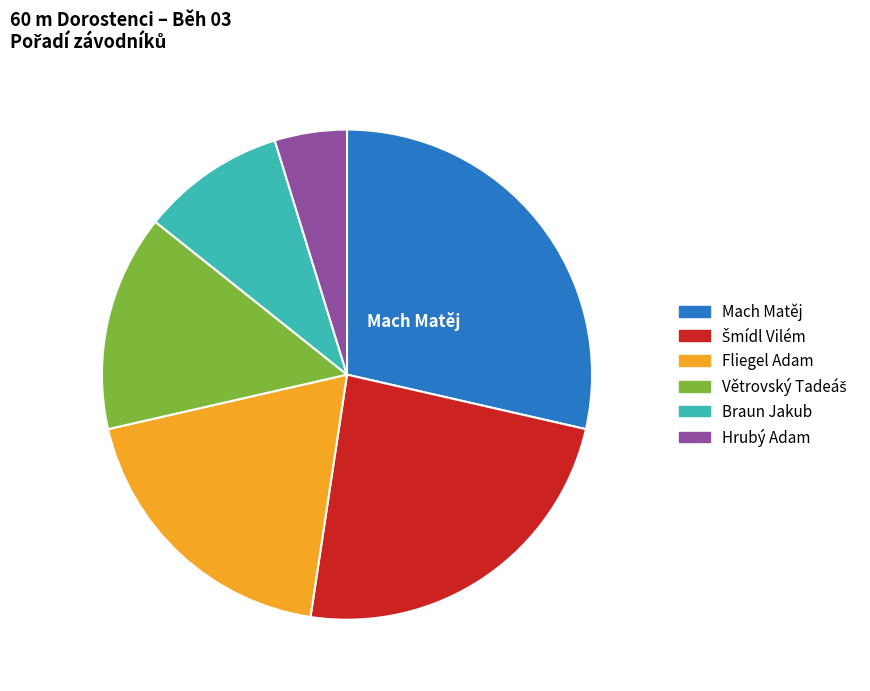

Is there a majority slice in this chart?

No